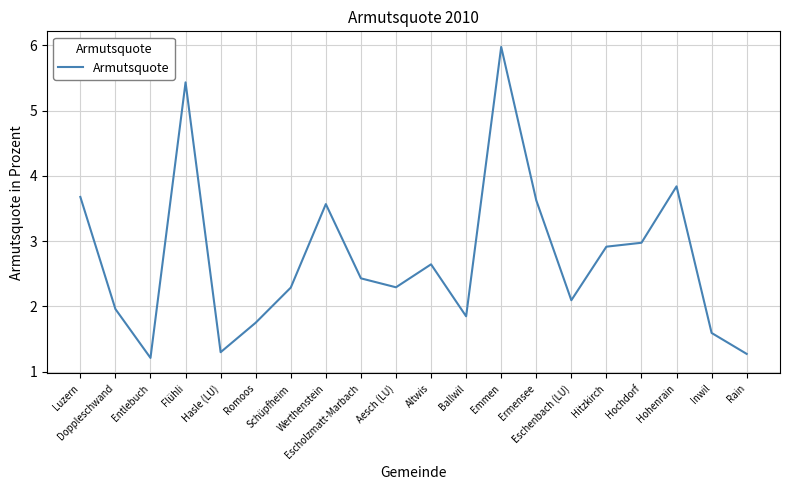

What position from the right is Altwis?

10